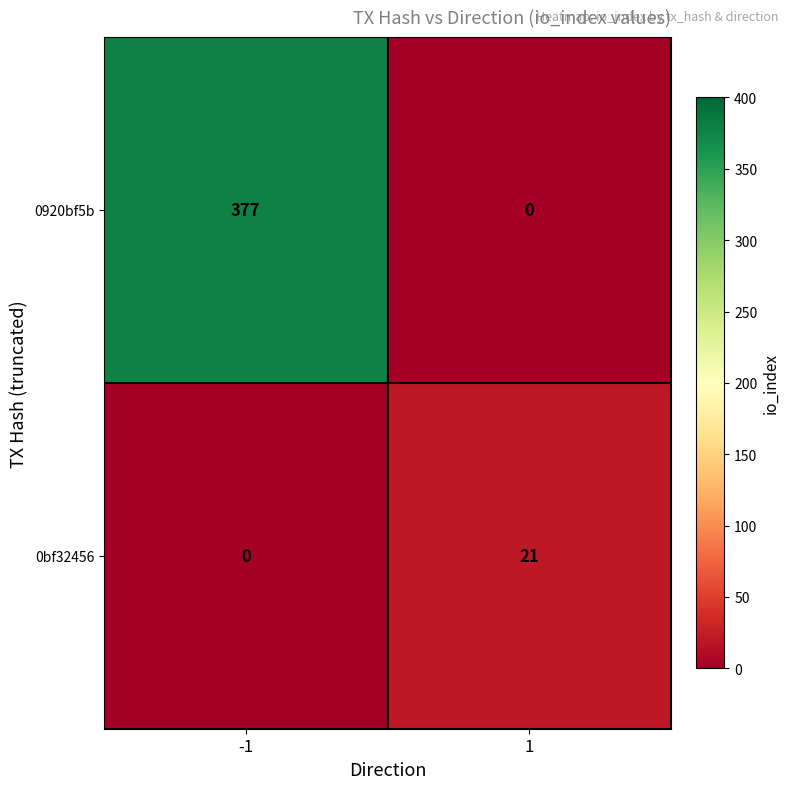

What is the difference between the highest and lowest values at -1?

377